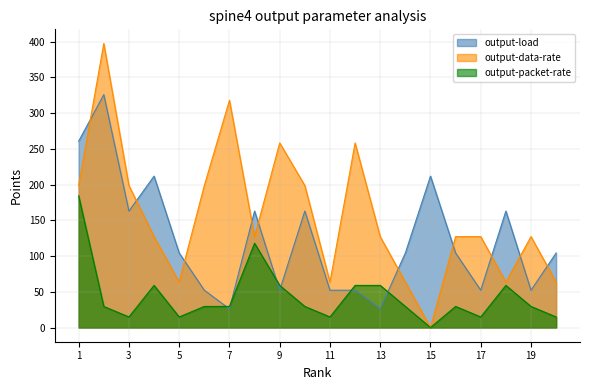

How many series are shown in this chart?

3